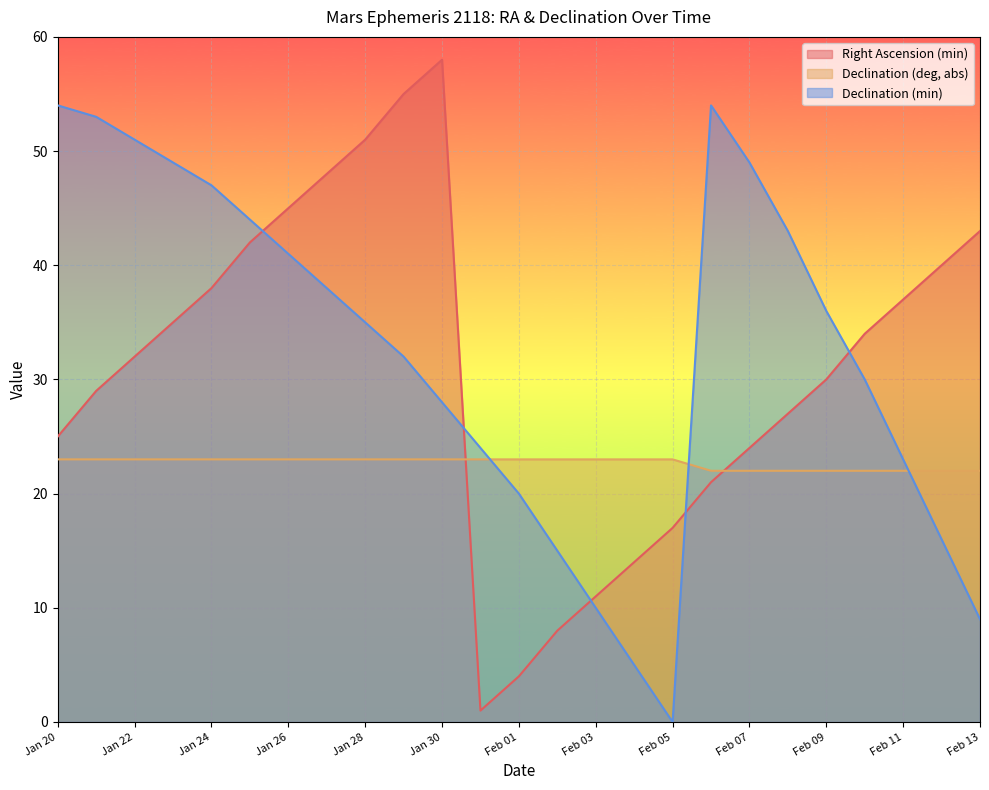

How many distinct data groups are displayed?

3